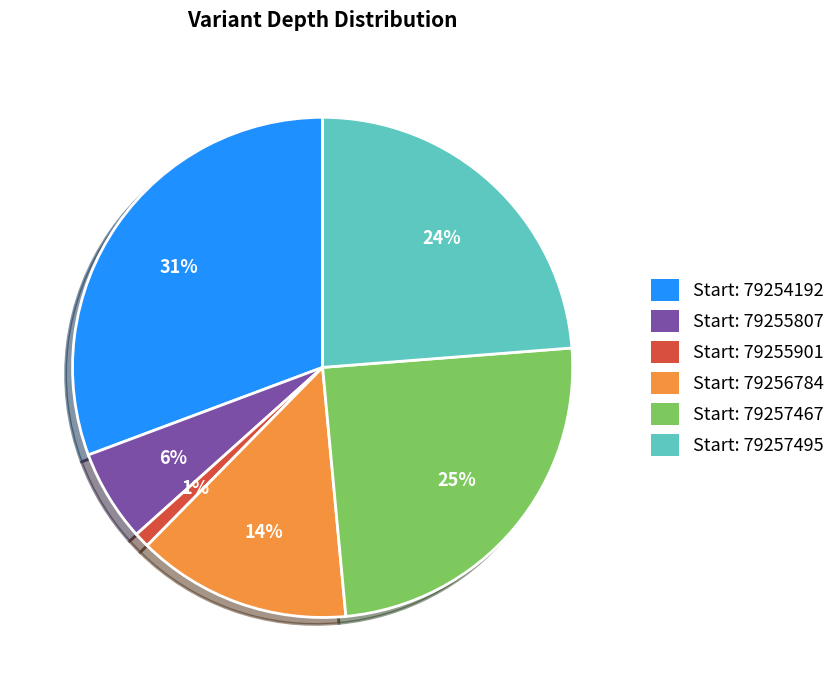

To the nearest percent, what is the difference between the largest and smallest slice percentages?

30%